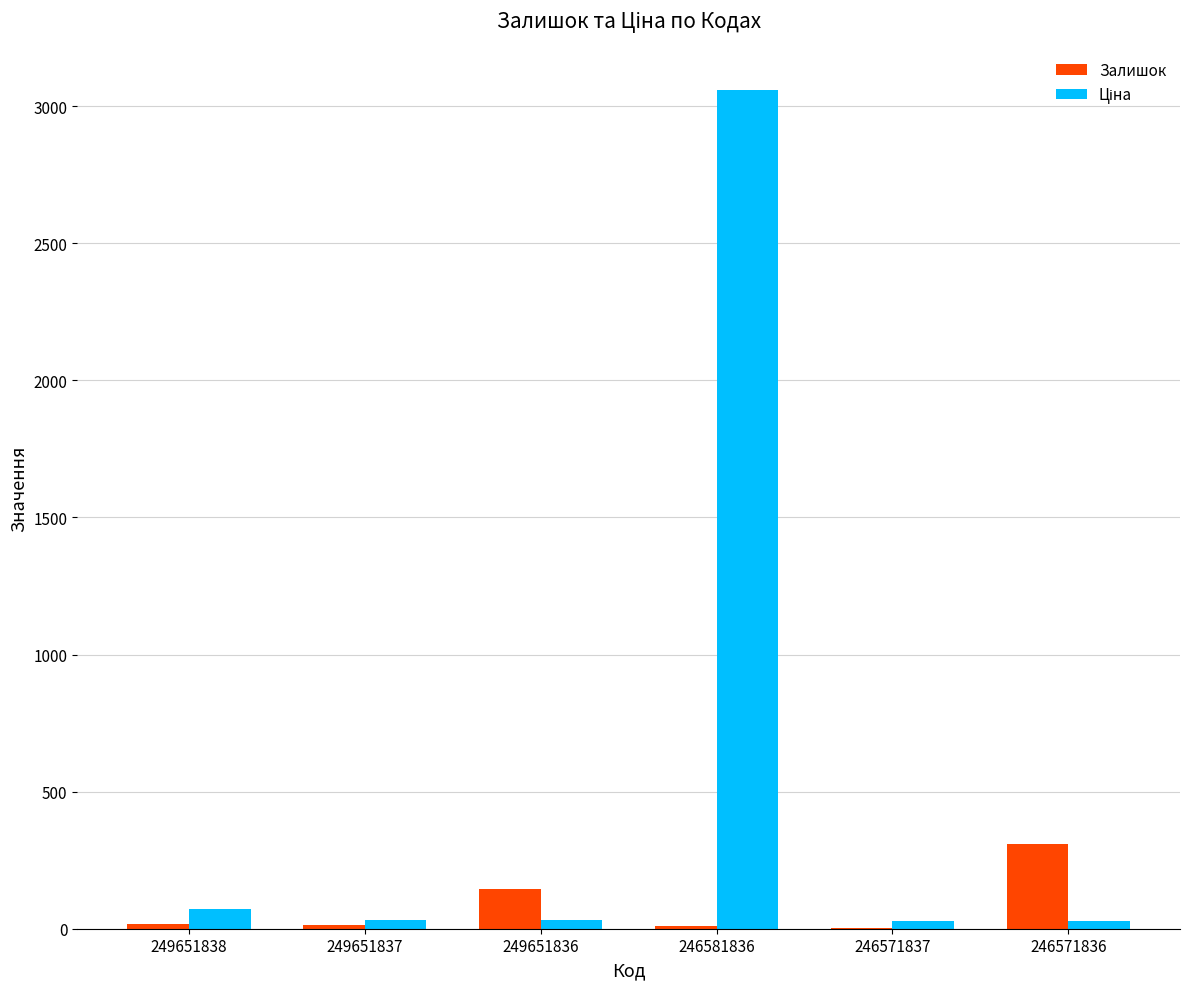

Is it true that Залишок equals 13.0 at 249651837?

True